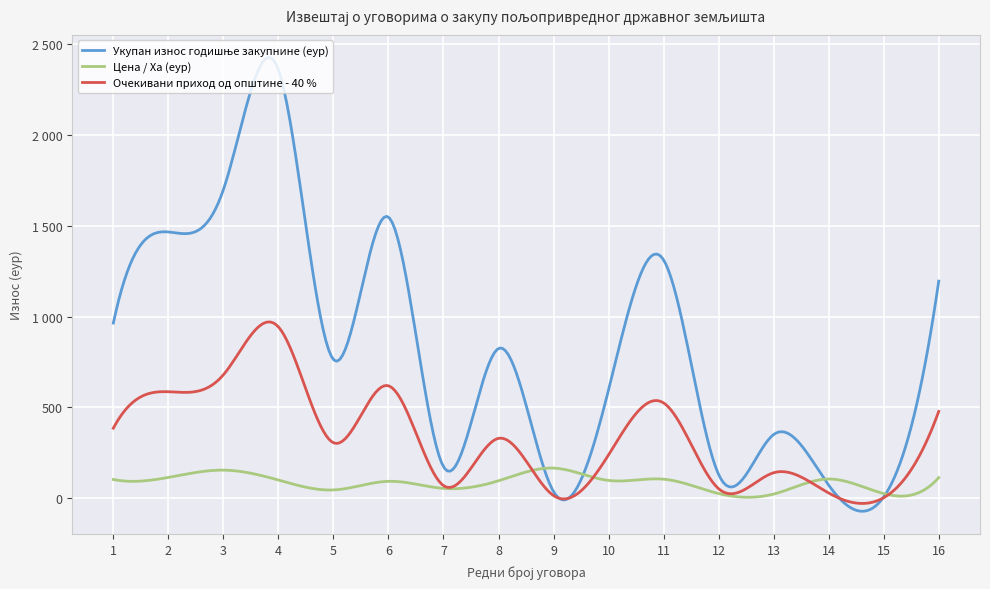

Where is the first local maximum for Укупан износ годишње закупнине (еур)?

4